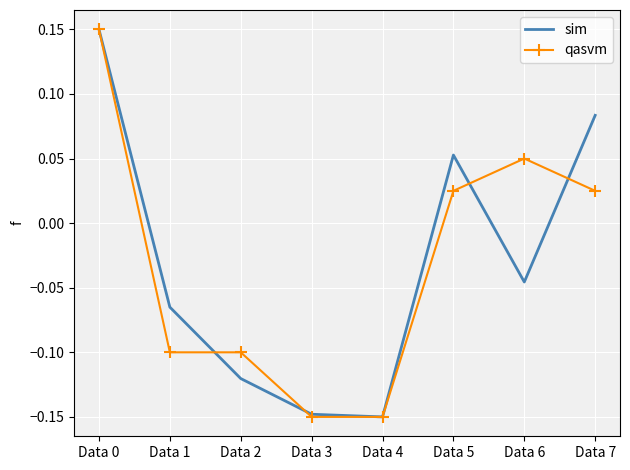

Rank the series at Data 2 from lowest to highest value.

sim, qasvm